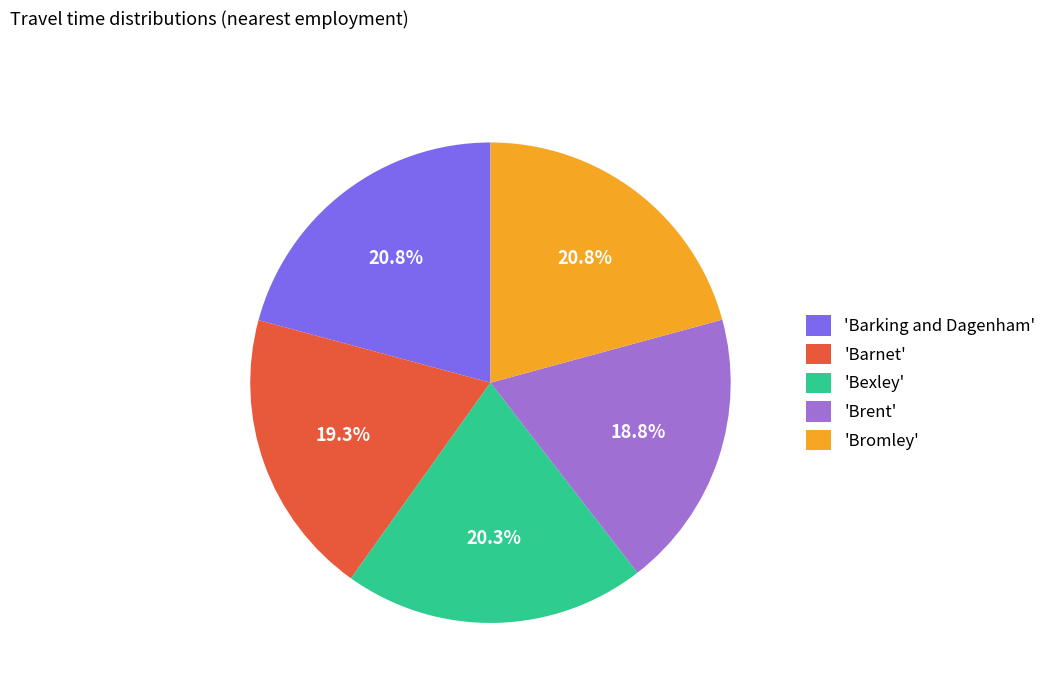

Count the number of slices in the pie.

5